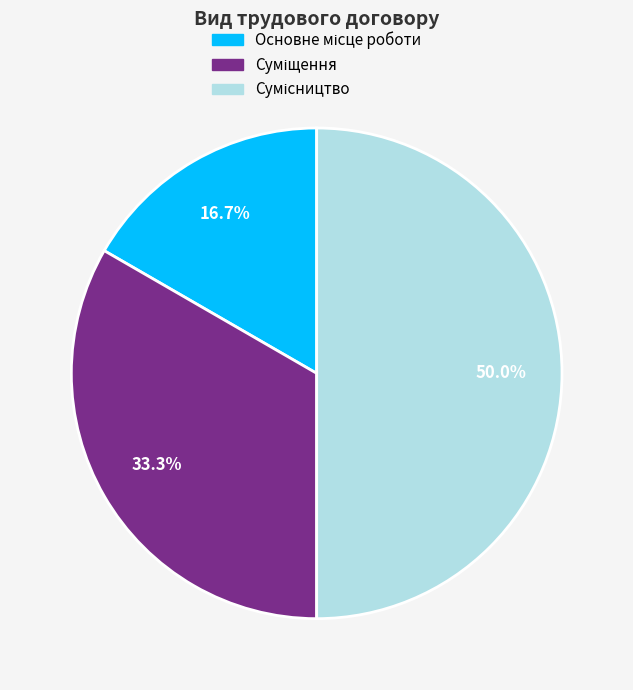

What is the change in value from Основне місце роботи to Суміщення?

+1